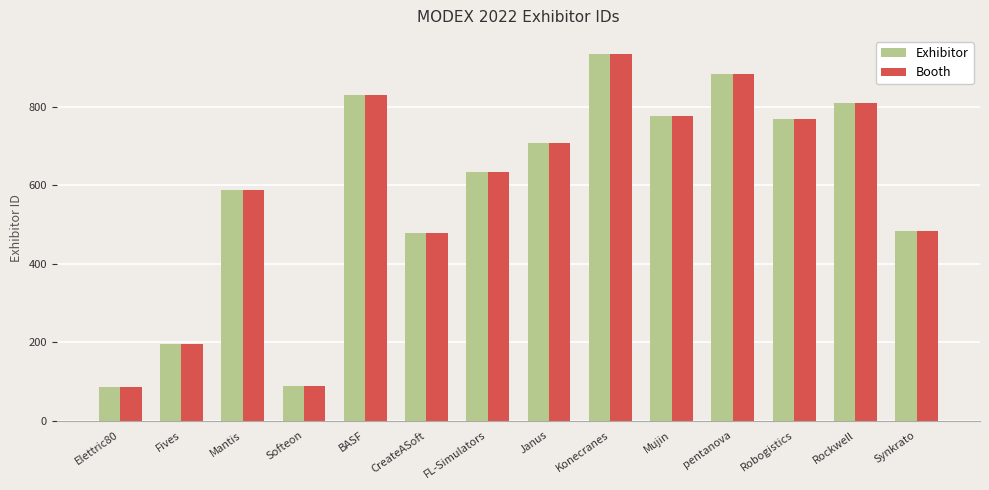

What is the total value across all series at Softeon?

174